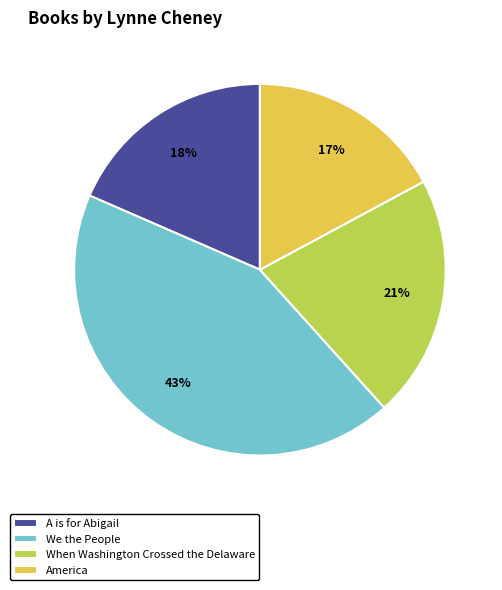

Approximately how many times larger is the value at America compared to A is for Abigail?

0.9